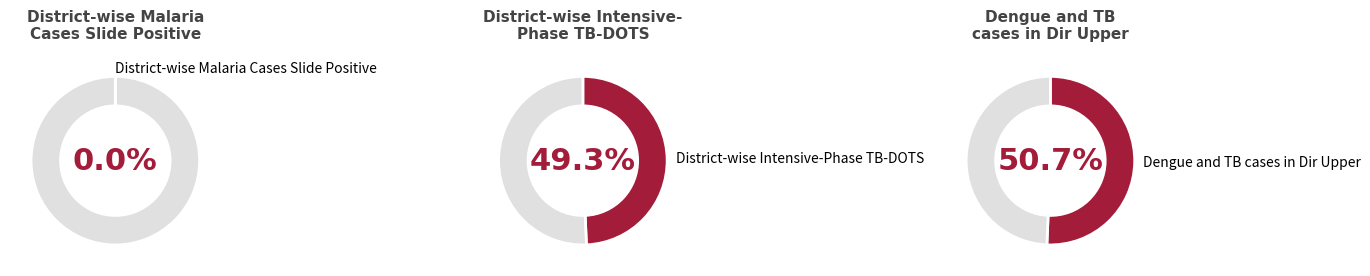

True or false: Dengue and TB cases in Dir Upper accounts for 57% of the total.

False